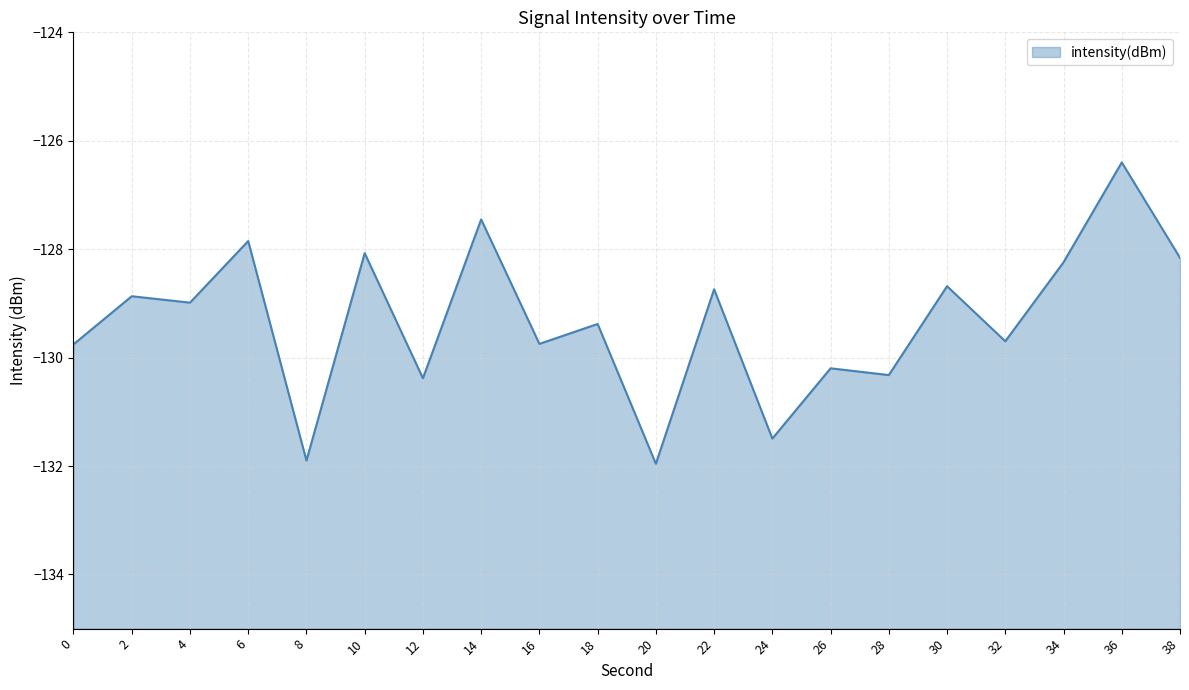

What is the greatest value displayed?

-126.4